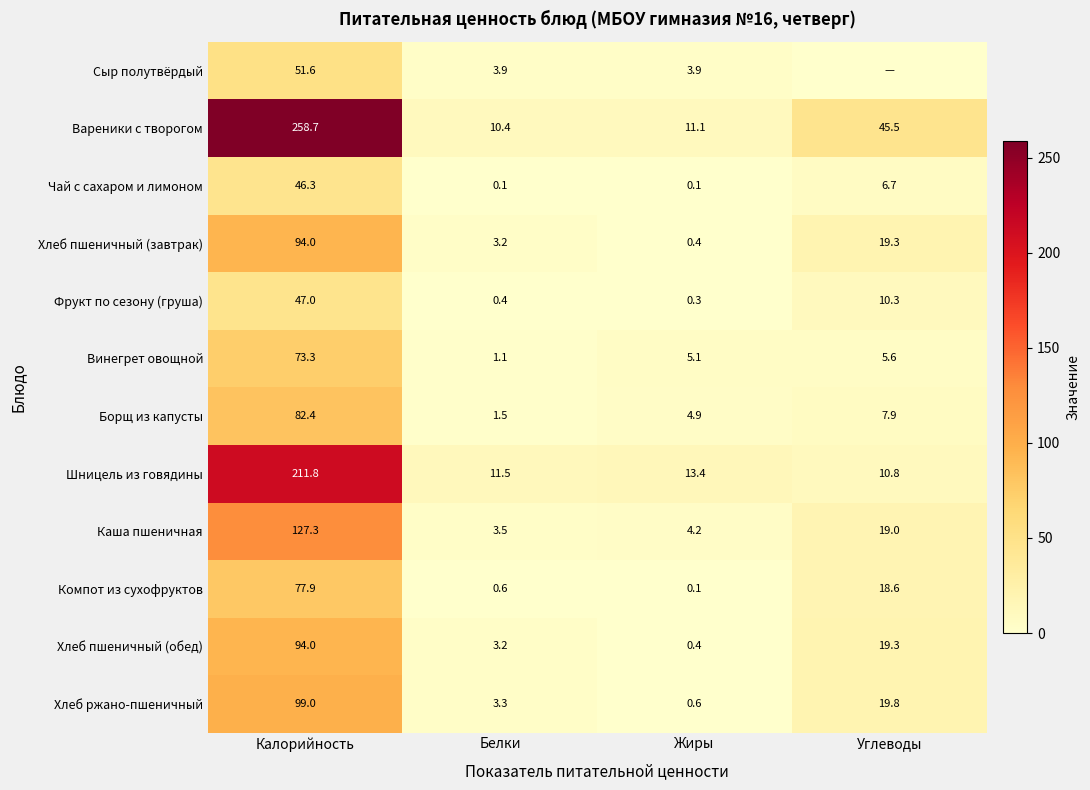

How many values in the Шницель из говядины series are below 13?

2